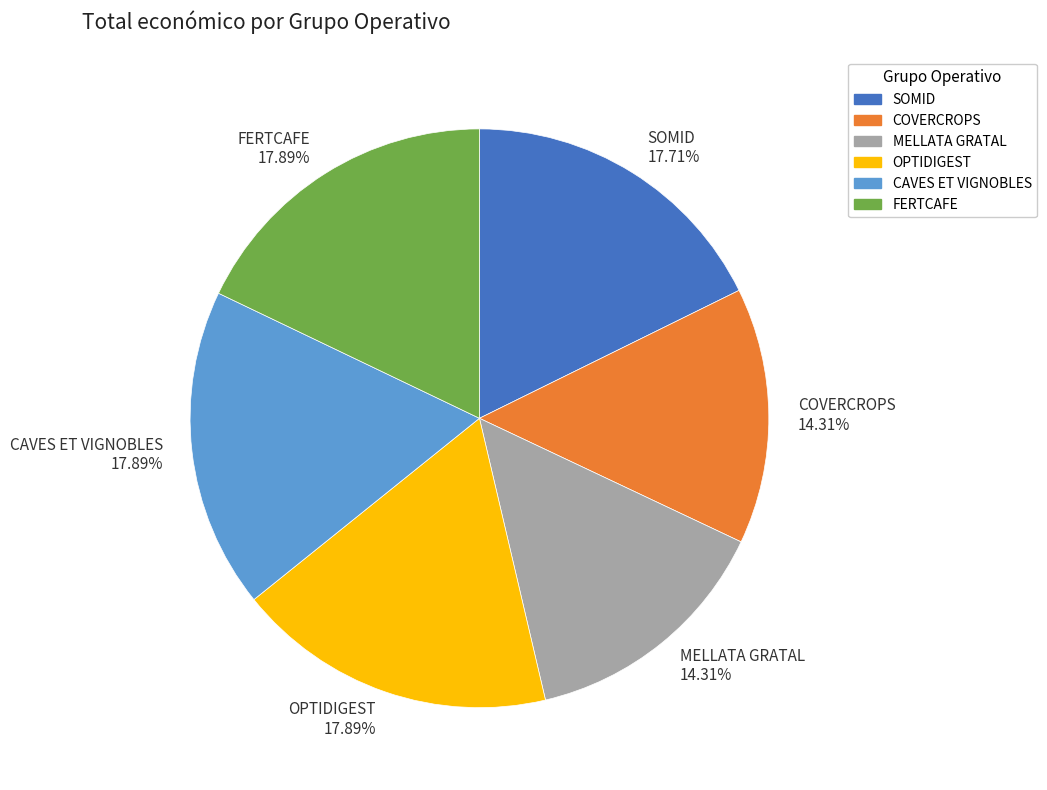

Does MELLATA GRATAL account for over 50% of the chart?

No